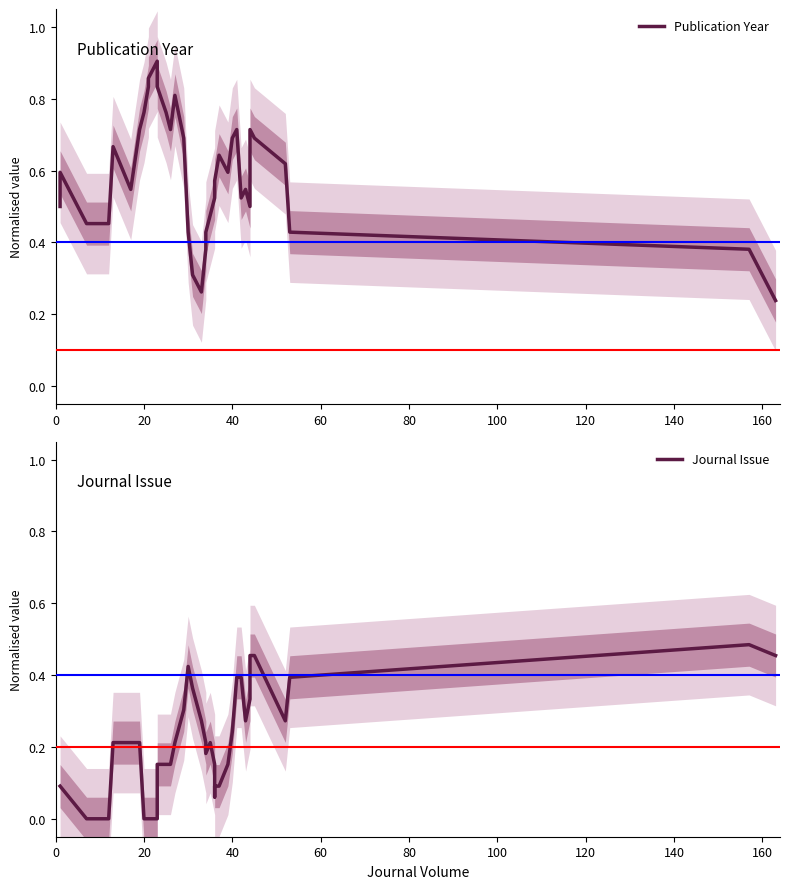

Is it true that Publication Year equals 0.4 at 20?

False